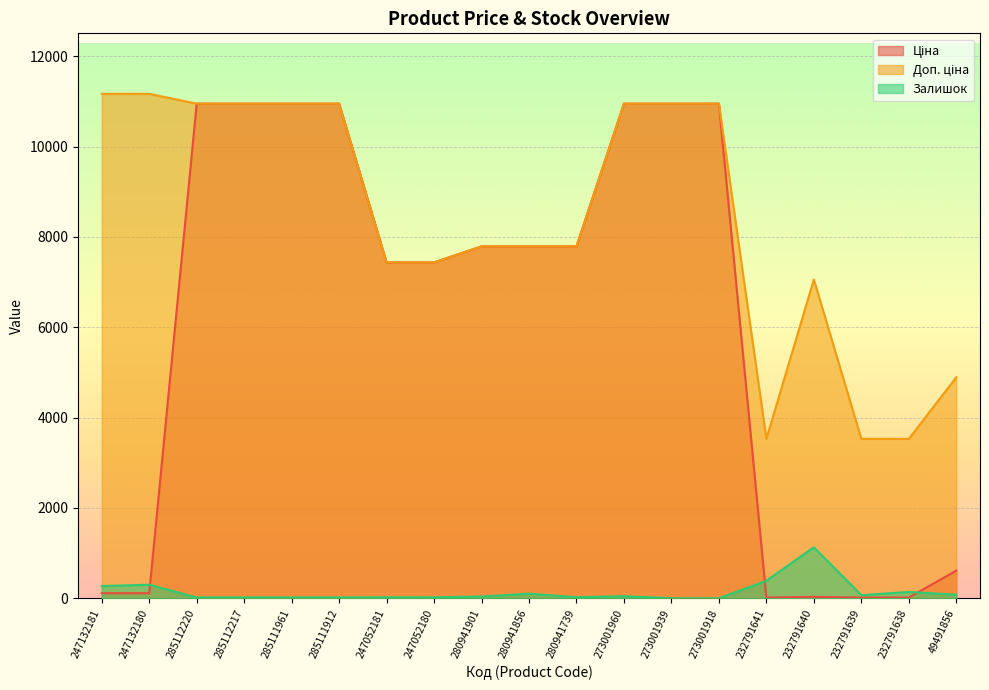

What is the average value of the Доп. ціна series?

8410.1